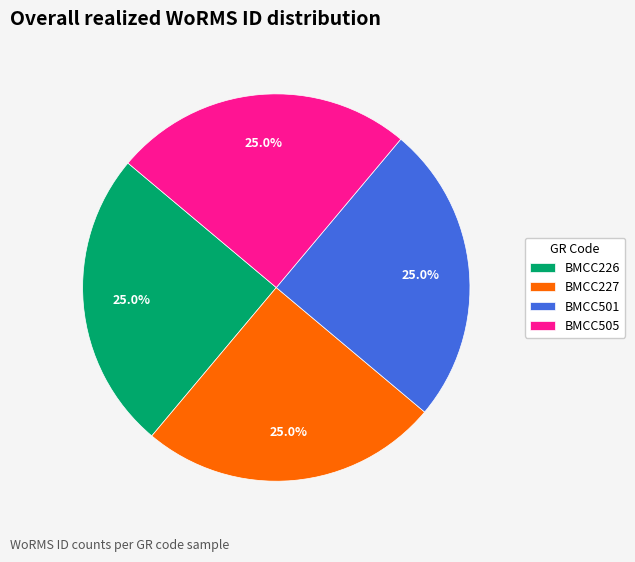

Is it true that BMCC226 is 25% of the pie?

True